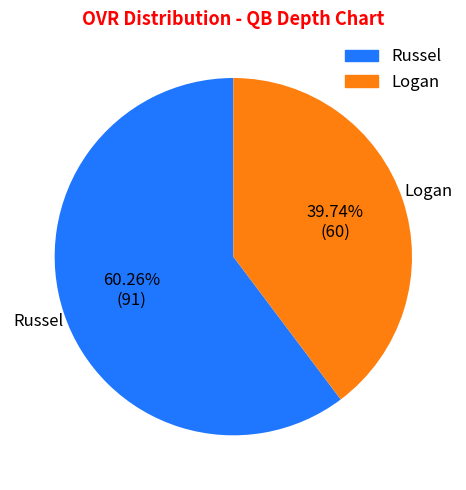

How many segments does this pie chart have?

2